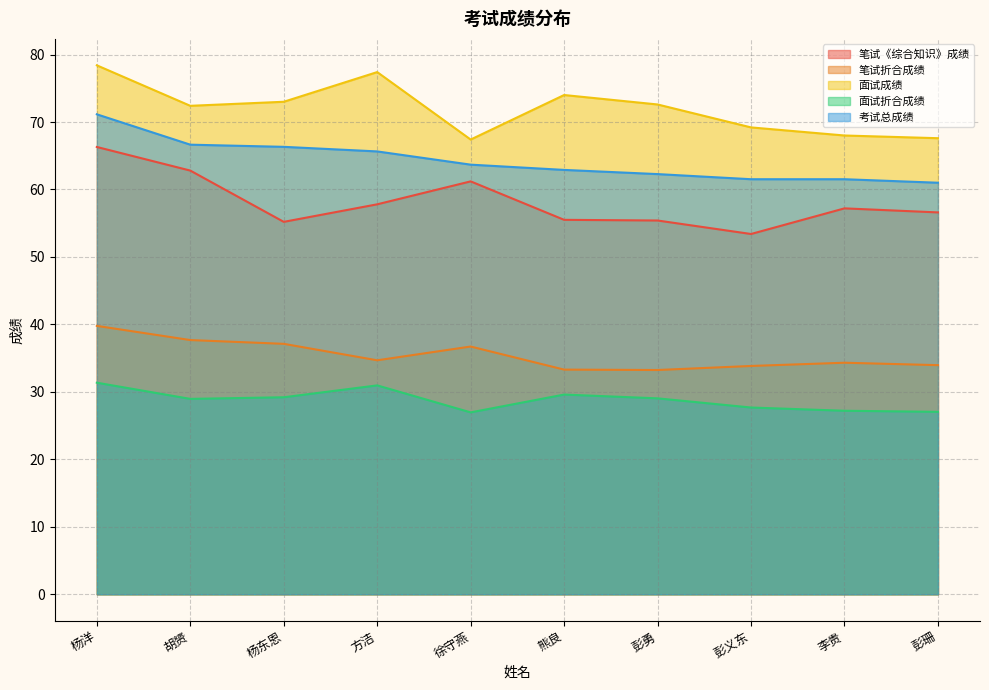

How many data points does each series have?

10